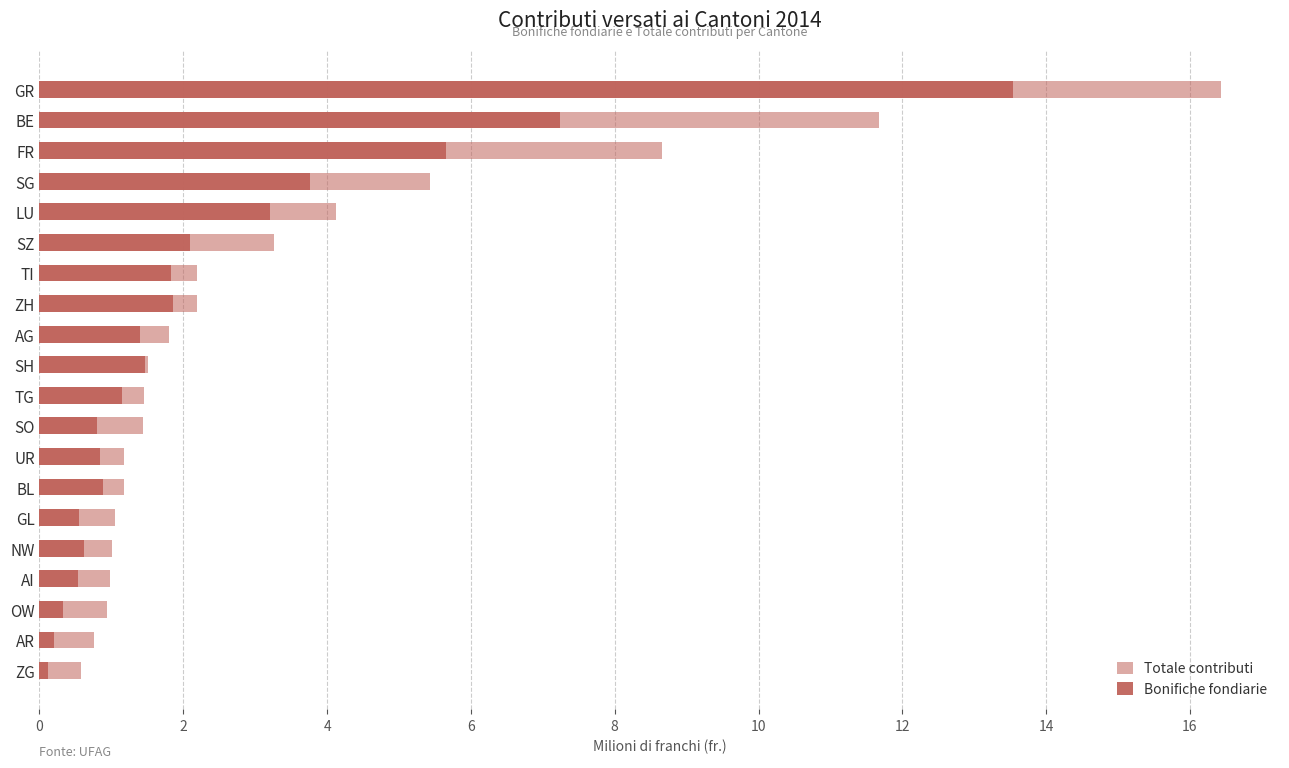

What is the value of the Totale contributi bar at the 6th from the left?

1.1